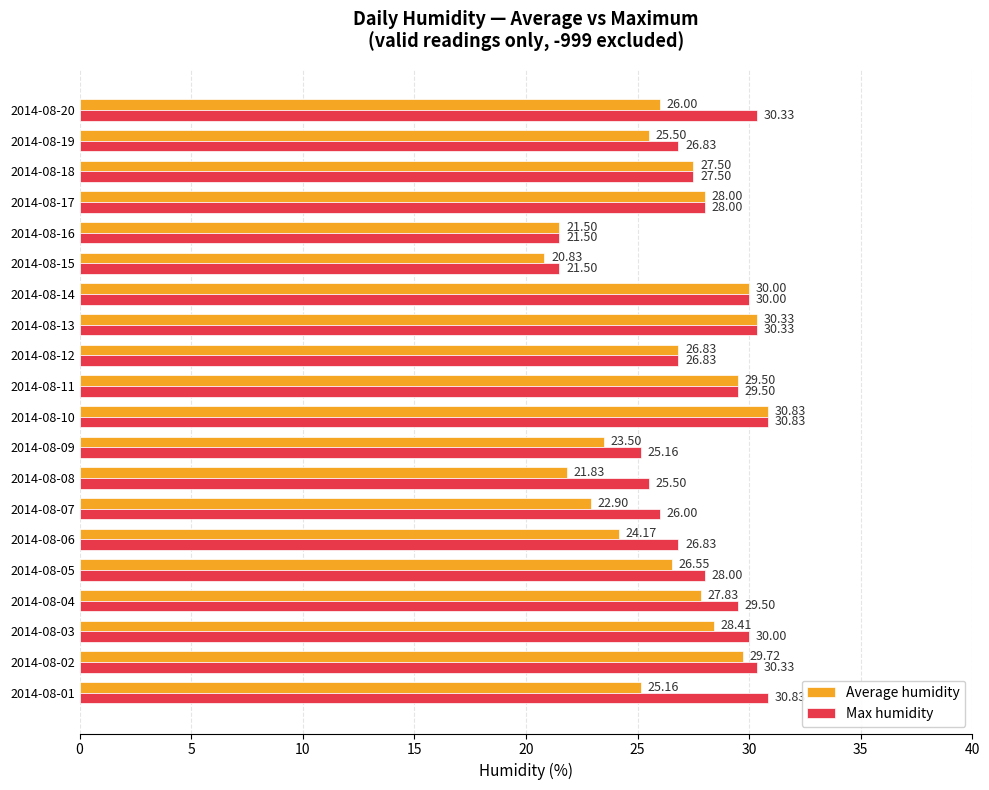

What is the difference between the highest and lowest values at 2014-08-19?

1.3